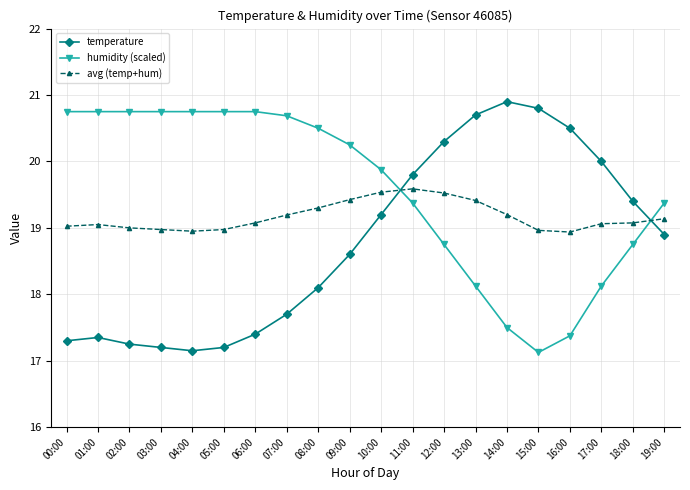

At which category is the sum across all series the highest?

11:00